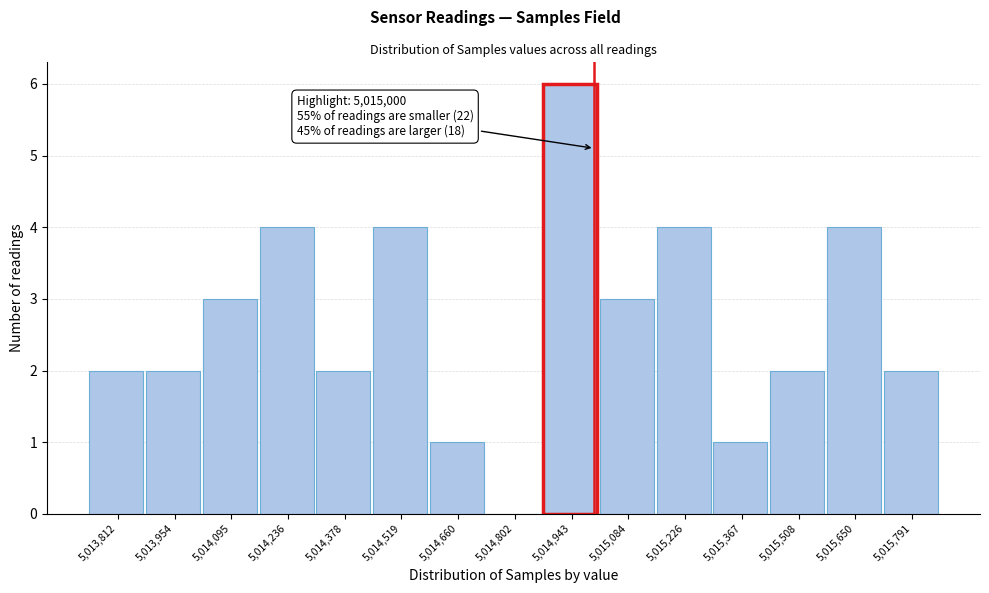

Which range on the x-axis has the tallest bar?

5014880 to 5015020